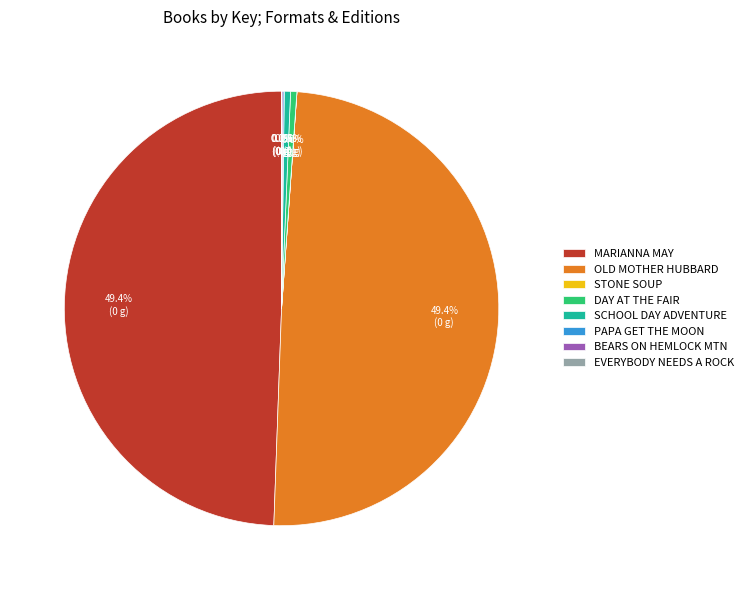

Is there a majority slice in this chart?

No